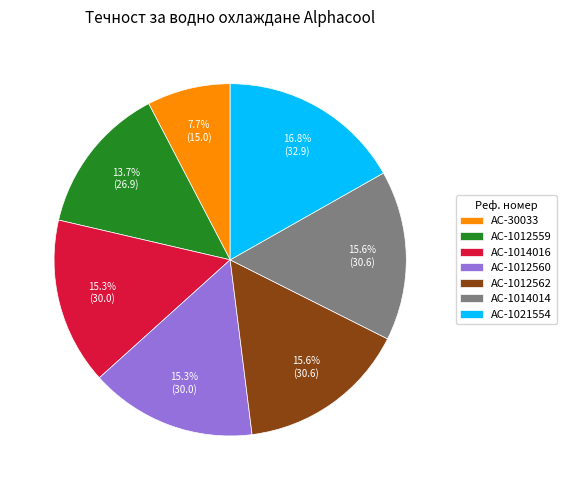

To the nearest percent, what is the average slice percentage?

14%